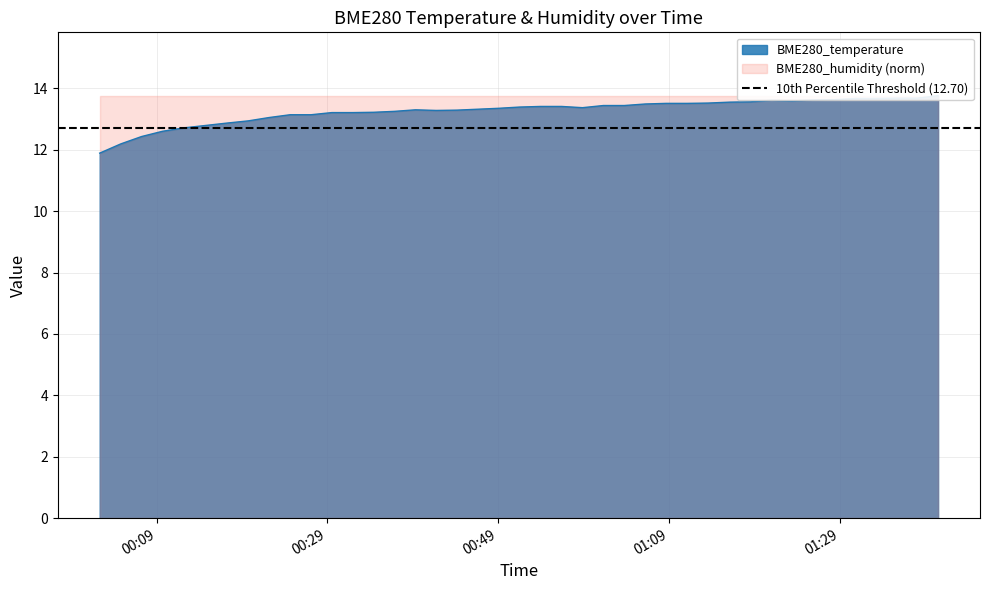

The value at 24 is 21.0. True or false?

False